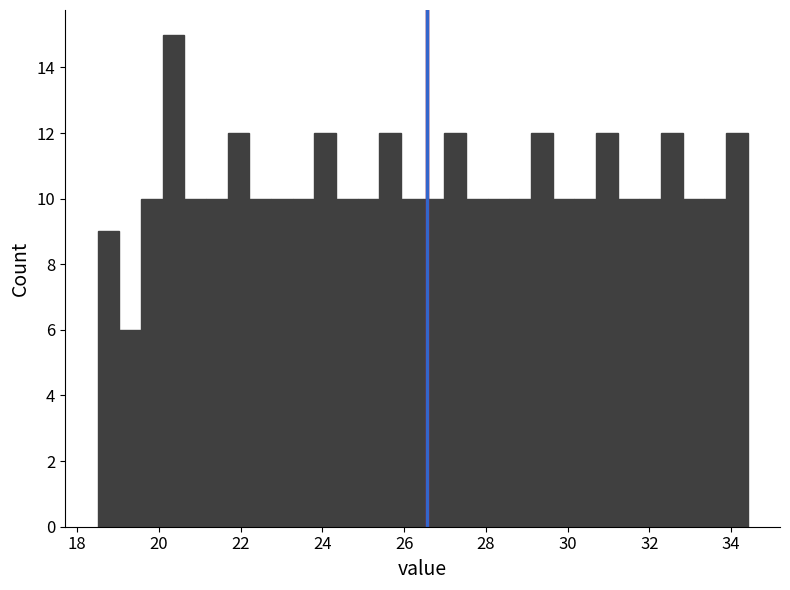

Around what value on the x-axis is the tallest bar? Give the approximate position of its centre, as read against the axis.

20.4